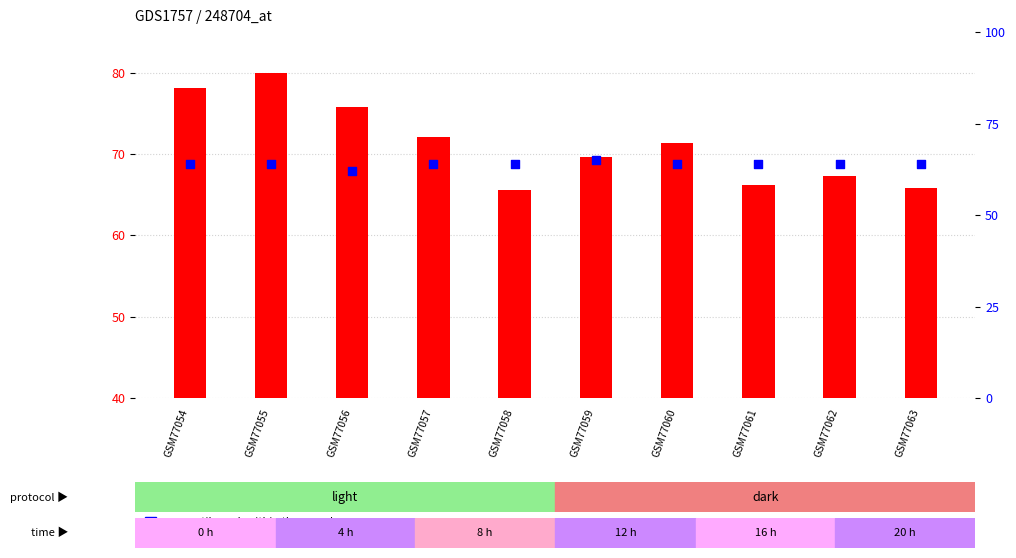

What is the total value across all series at GSM77060?

135.3